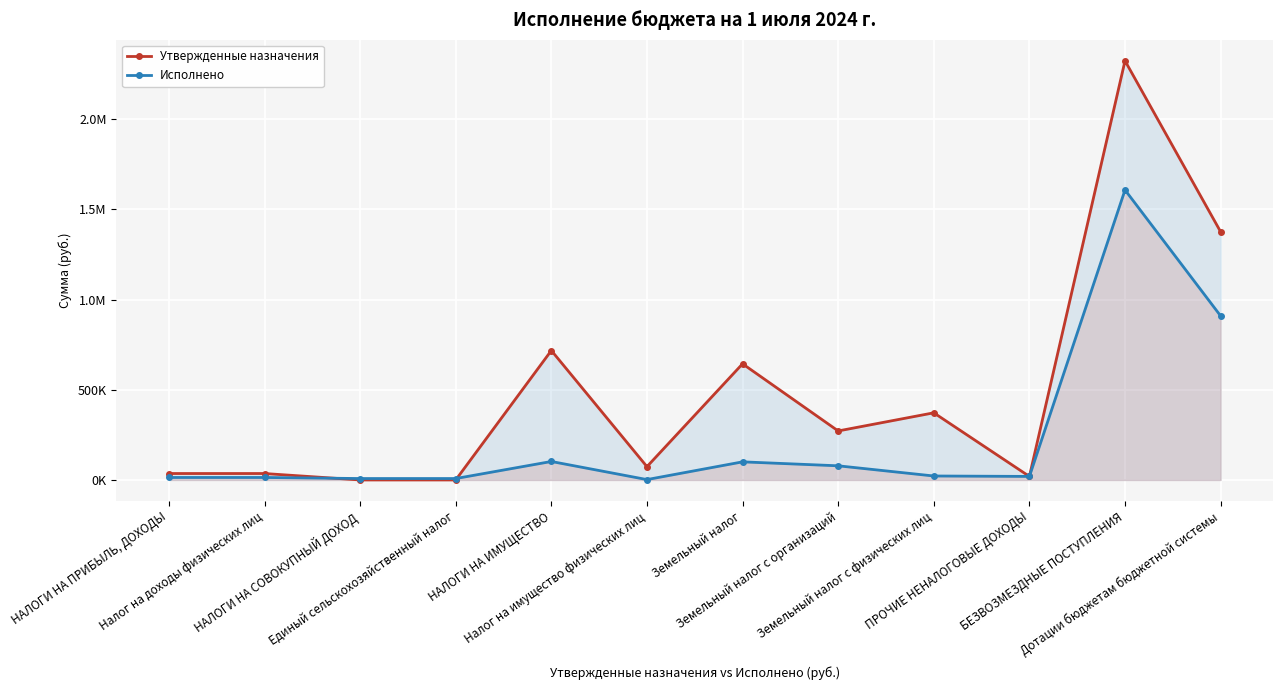

Reading right to left, extract all data points from this chart.

Утвержденные назначения: Дотации бюджетам бюджетной системы=1376068.0	БЕЗВОЗМЕЗДНЫЕ ПОСТУПЛЕНИЯ=2324115.0	ПРОЧИЕ НЕНАЛОГОВЫЕ ДОХОДЫ=19534.0	Земельный налог с физических лиц=372279.0	Земельный налог с организаций=271717.0	Земельный налог=643996.0	Налог на имущество физических лиц=73670.0	НАЛОГИ НА ИМУЩЕСТВО=717666.0	Единый сельскохозяйственный налог=0.0	НАЛОГИ НА СОВОКУПНЫЙ ДОХОД=0.0	Налог на доходы физических лиц=35645.0	НАЛОГИ НА ПРИБЫЛЬ, ДОХОДЫ=35645.0
Исполнено: Дотации бюджетам бюджетной системы=909545.0	БЕЗВОЗМЕЗДНЫЕ ПОСТУПЛЕНИЯ=1608000.0	ПРОЧИЕ НЕНАЛОГОВЫЕ ДОХОДЫ=19534.0	Земельный налог с физических лиц=21939.0	Земельный налог с организаций=78413.0	Земельный налог=100352.0	Налог на имущество физических лиц=2033.6	НАЛОГИ НА ИМУЩЕСТВО=102385.6	Единый сельскохозяйственный налог=7807.5	НАЛОГИ НА СОВОКУПНЫЙ ДОХОД=7807.5	Налог на доходы физических лиц=13724.0	НАЛОГИ НА ПРИБЫЛЬ, ДОХОДЫ=13724.0